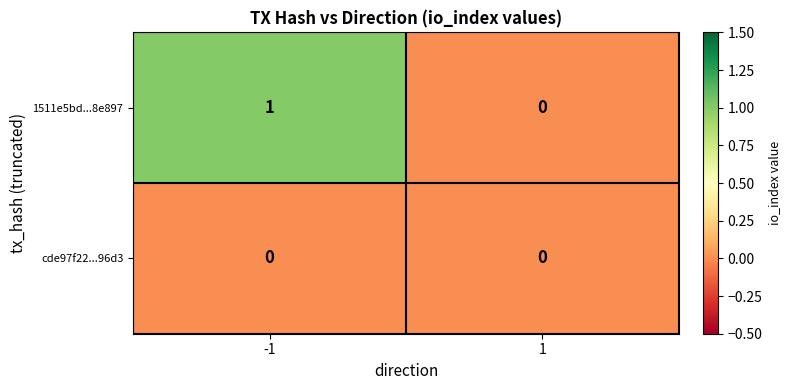

Is the value of cde97f22...96d3 at -1 greater than the value of 1511e5bd...8e897 at -1?

No